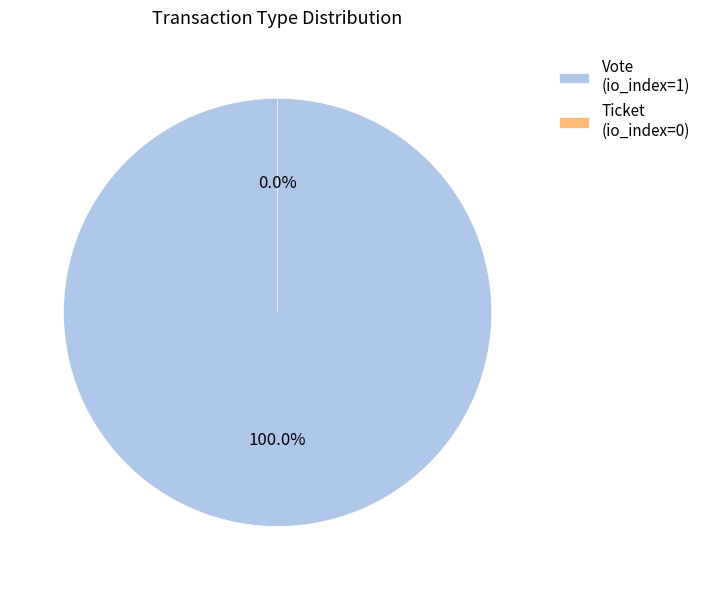

What is the majority slice?

Vote